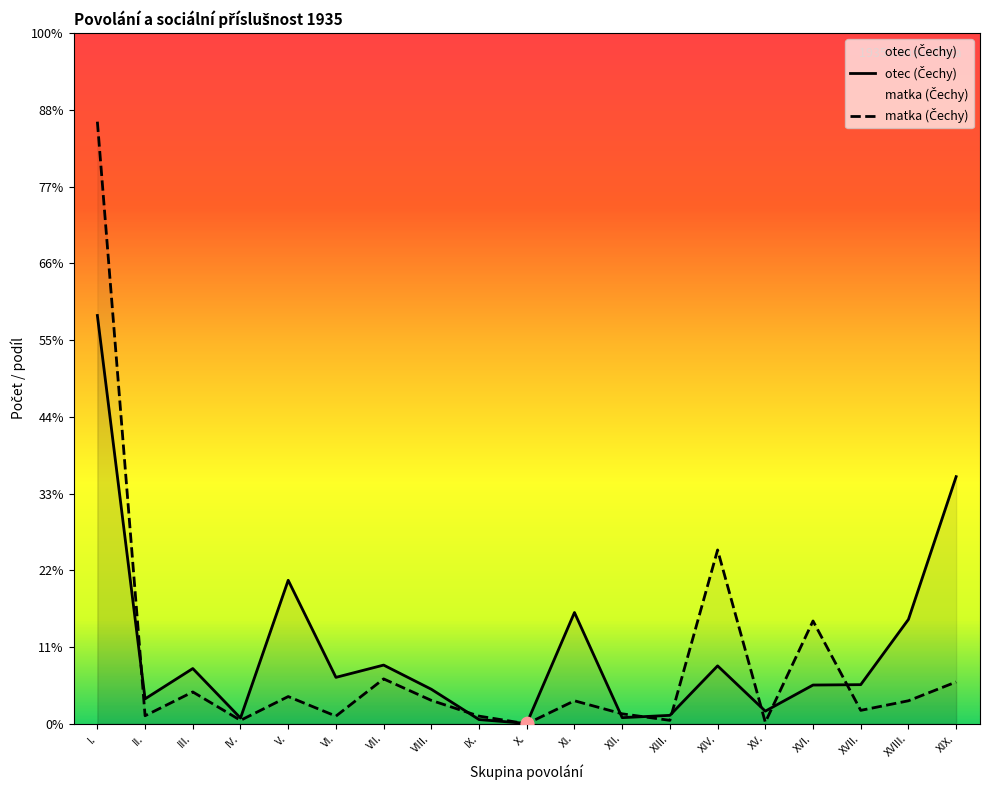

Which series contains the lowest Y value?

matka (Čechy)